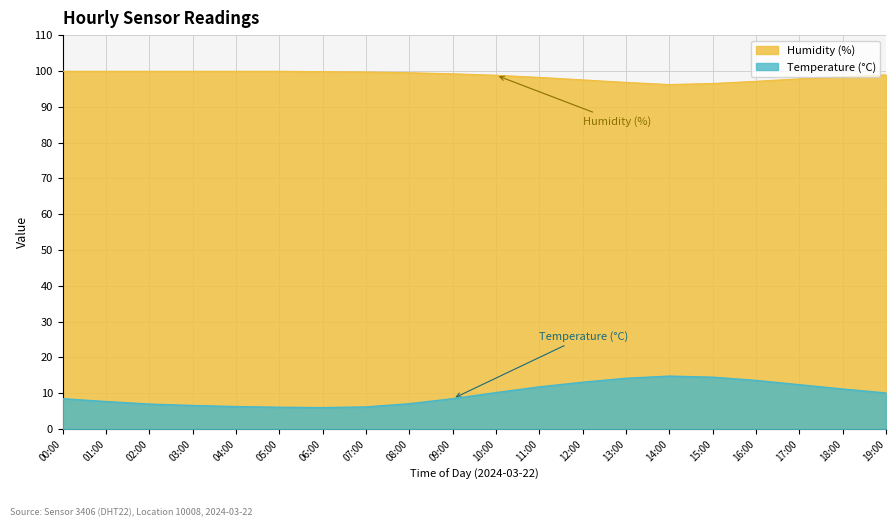

Which series has the largest total across all categories?

Humidity (%)